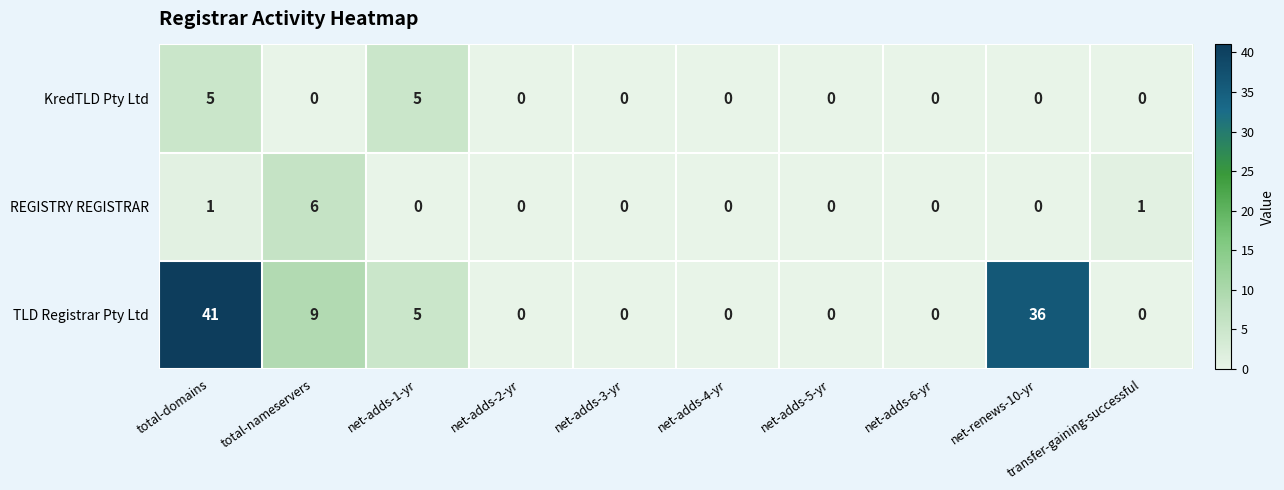

List the series in order of their peak value, lowest first.

KredTLD Pty Ltd, REGISTRY REGISTRAR, TLD Registrar Pty Ltd